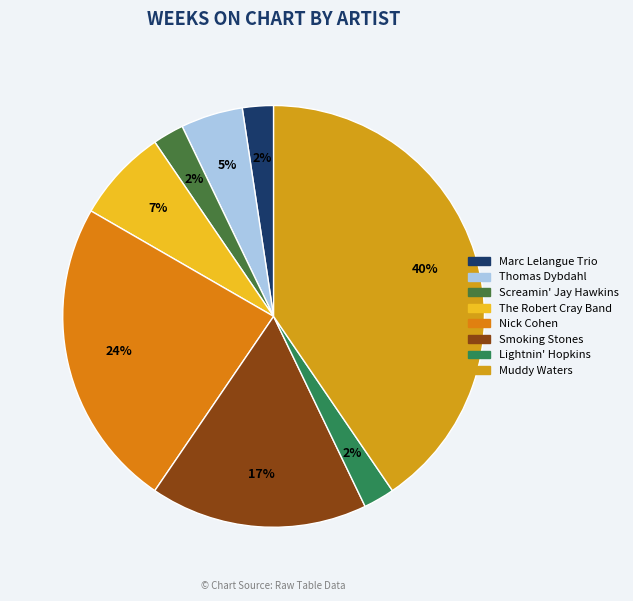

True or false: Nick Cohen accounts for 24% of the total.

True